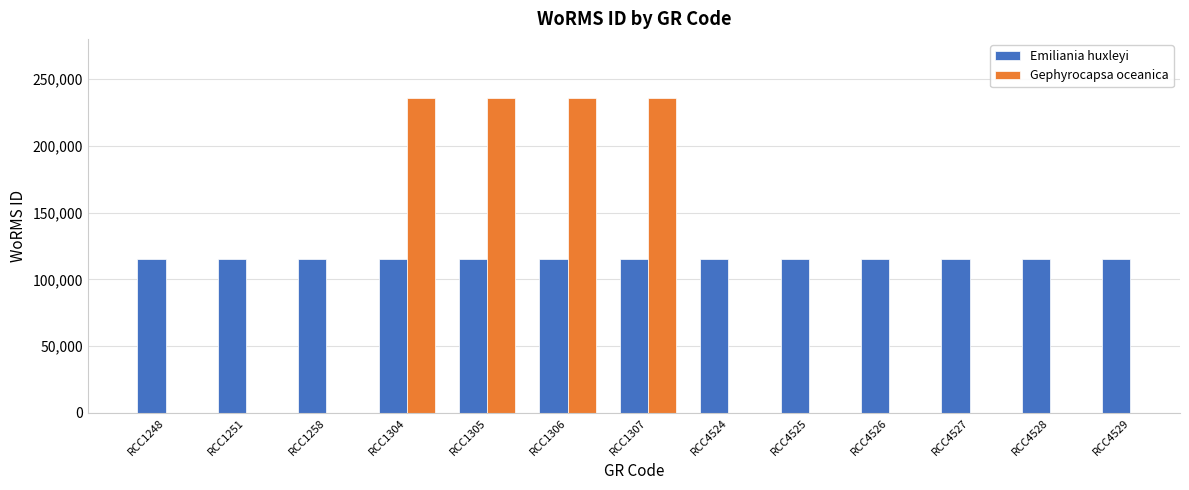

What is the average value of the Emiliania huxleyi series?

115104.0